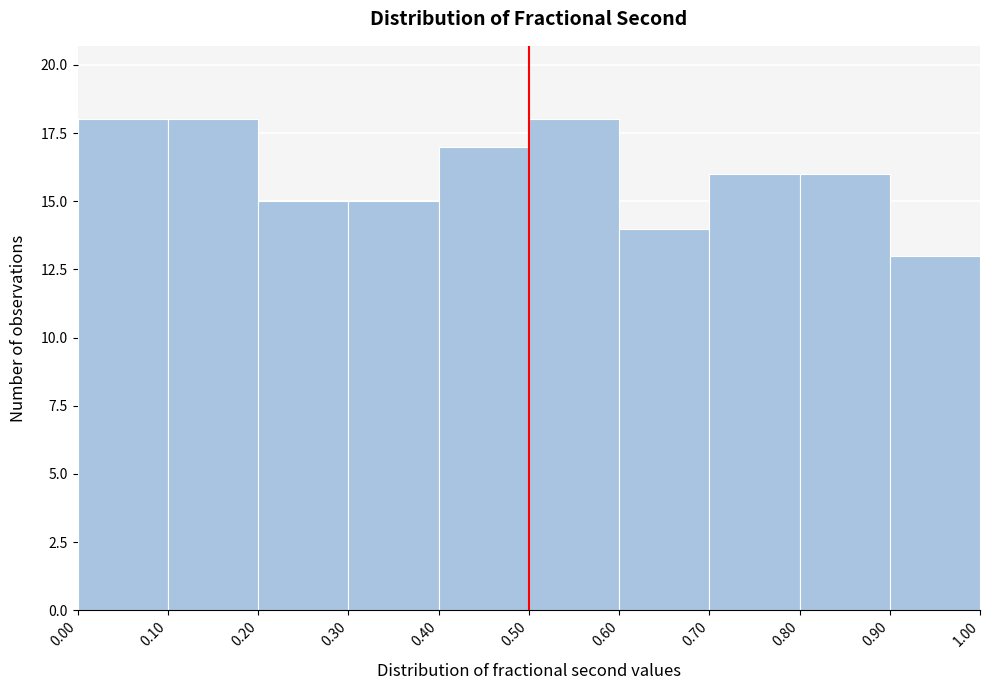

How tall is the bar that spans 0.10 to 0.20 on the x-axis? The values are not printed on the chart, so give them approximately, as read against the axis.

18